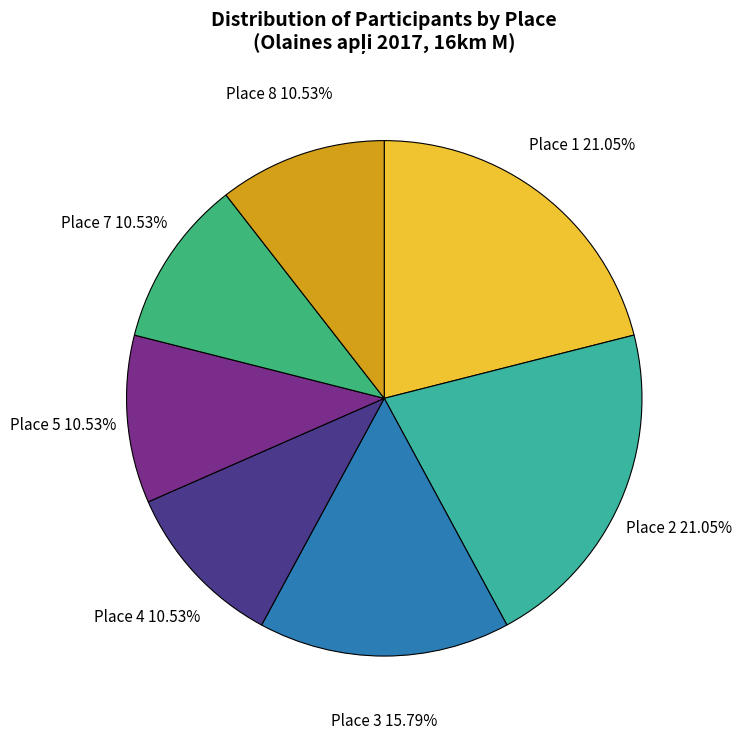

Count the number of slices in the pie.

7